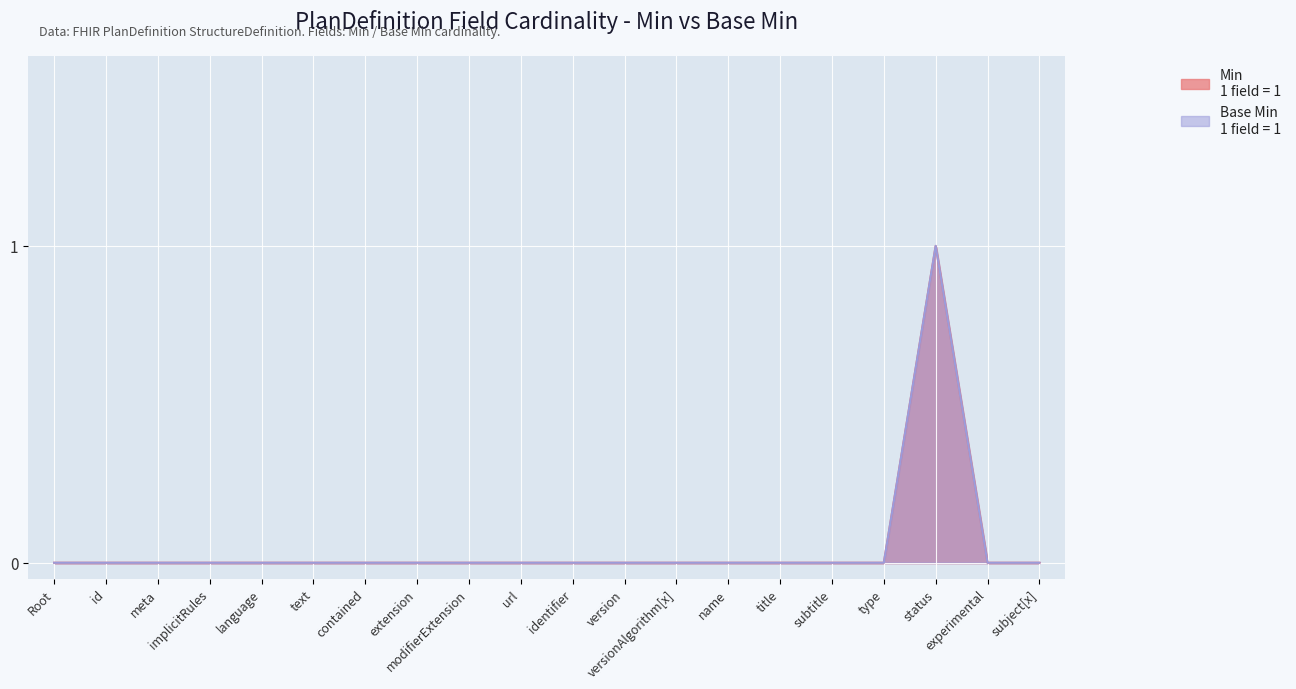

How many positive values does the Min series have?

1